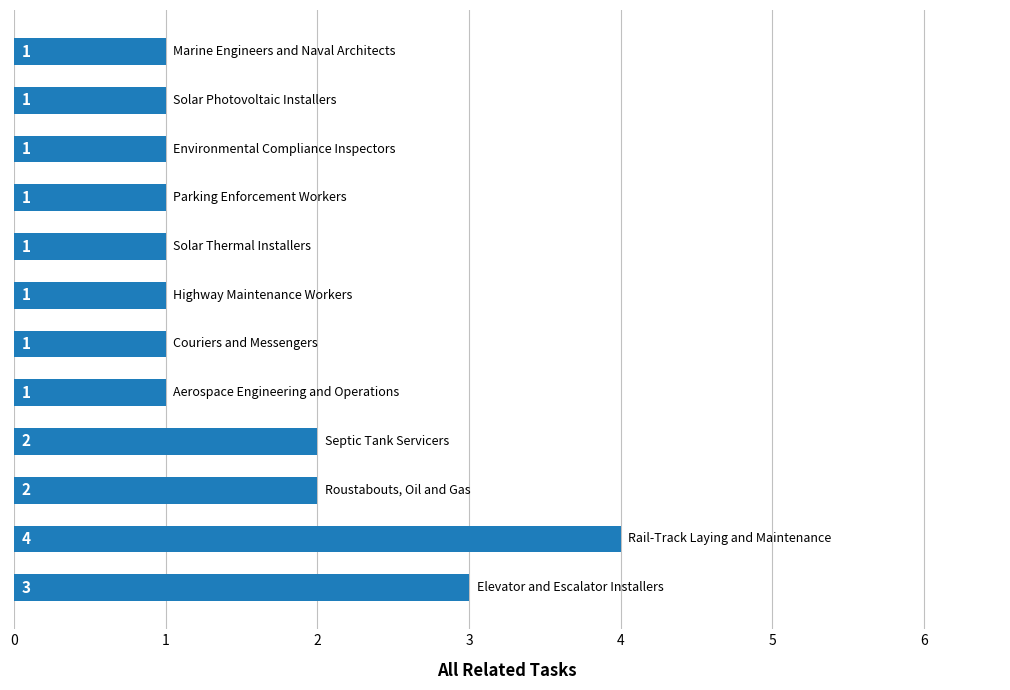

Count the values in the range 1 to 2.

10